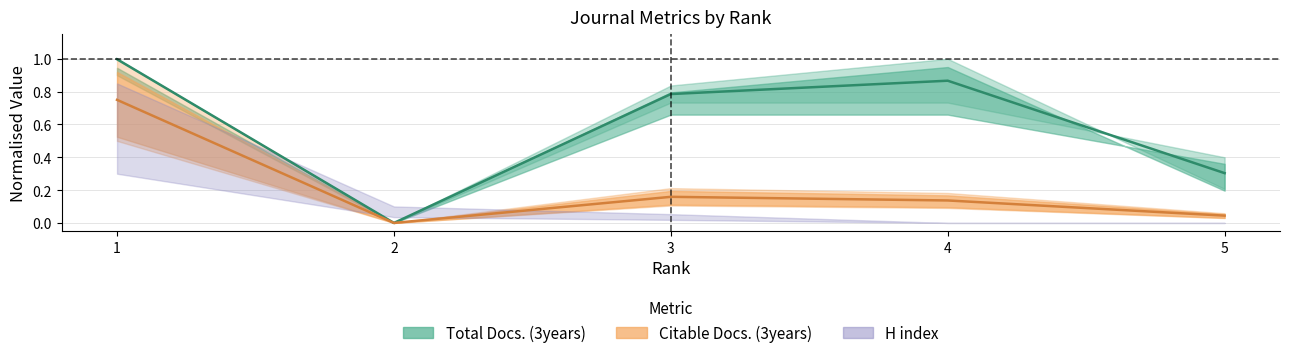

Is it true that Citable Docs. (3years) equals 0.0 at 5?

True